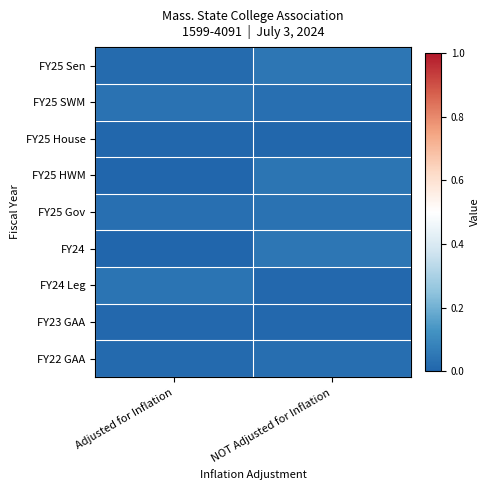

At how many categories does at least one series exceed 0?

2